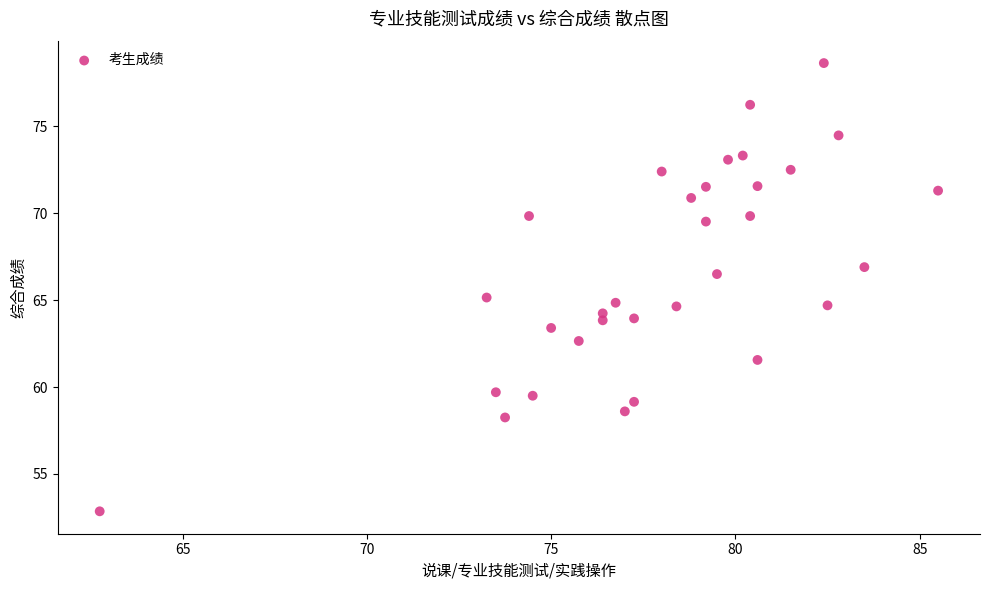

What is the range of X values (max minus min)?

22.8